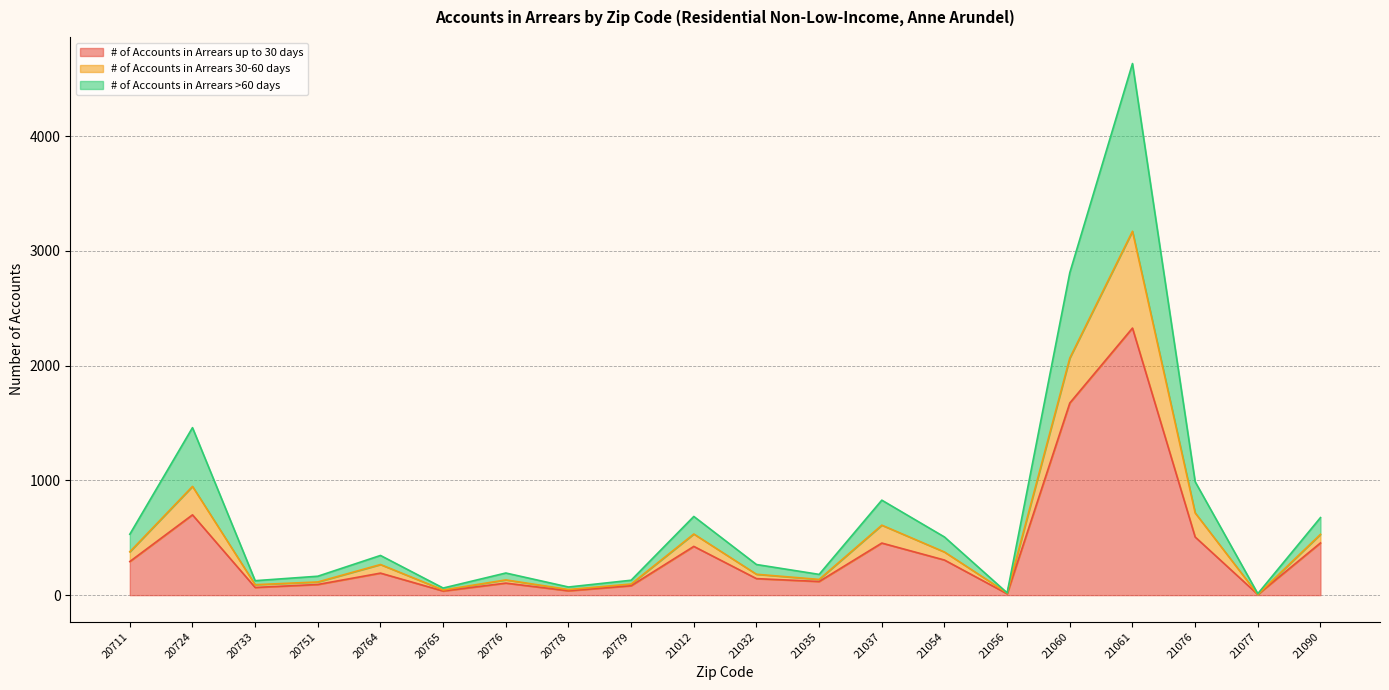

What is the greatest value displayed?

4634